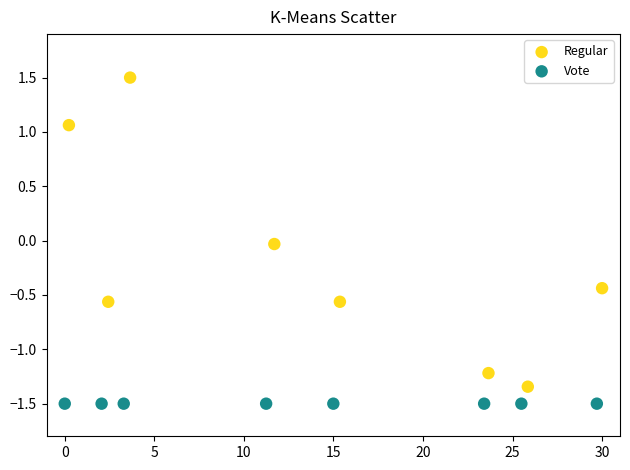

What are all the series names shown in the legend?

Regular, Vote